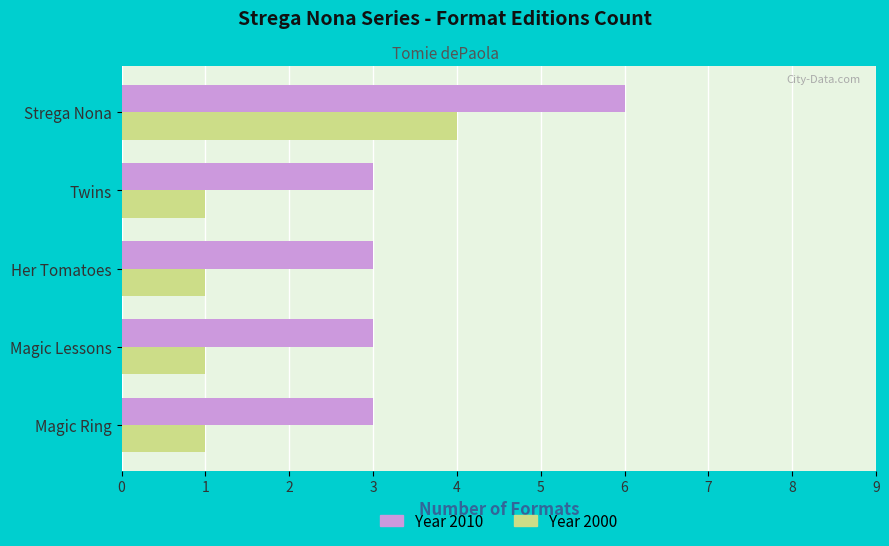

What is the sum of all Year 2000 values?

8